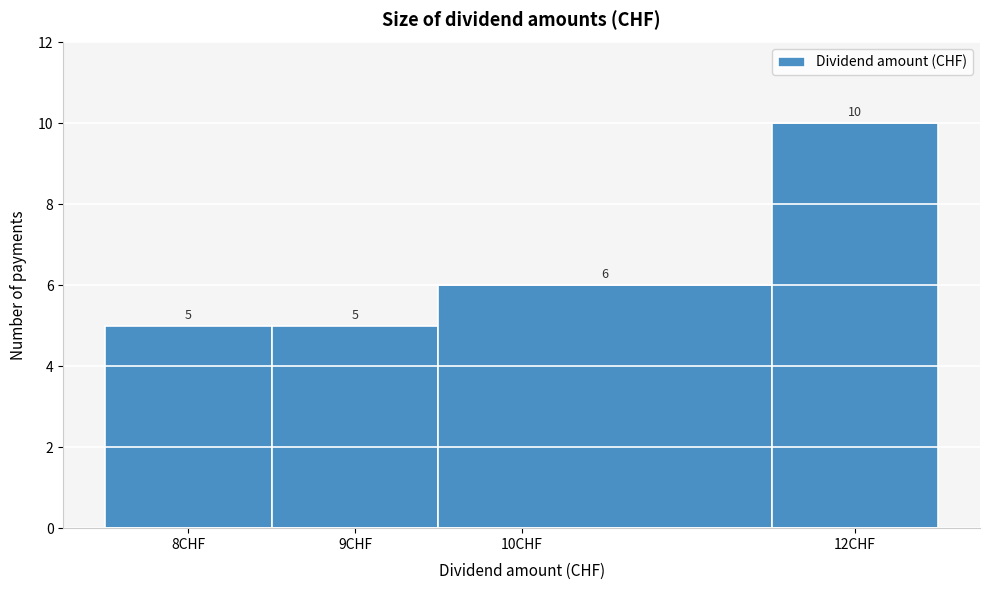

Reading left to right, transcribe this chart: for each bar, give the range it covers on the x-axis and its height.

7.5 to 8.5: 5
8.5 to 9.5: 5
9.5 to 11.5: 6
11.5 to 12.5: 10